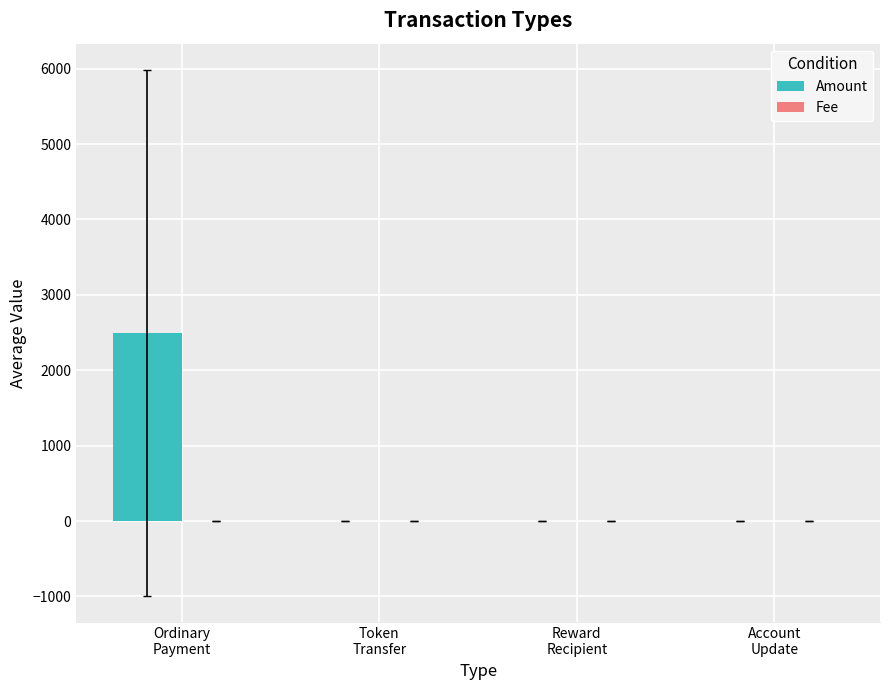

What is the maximum value shown in the chart?

2493.6